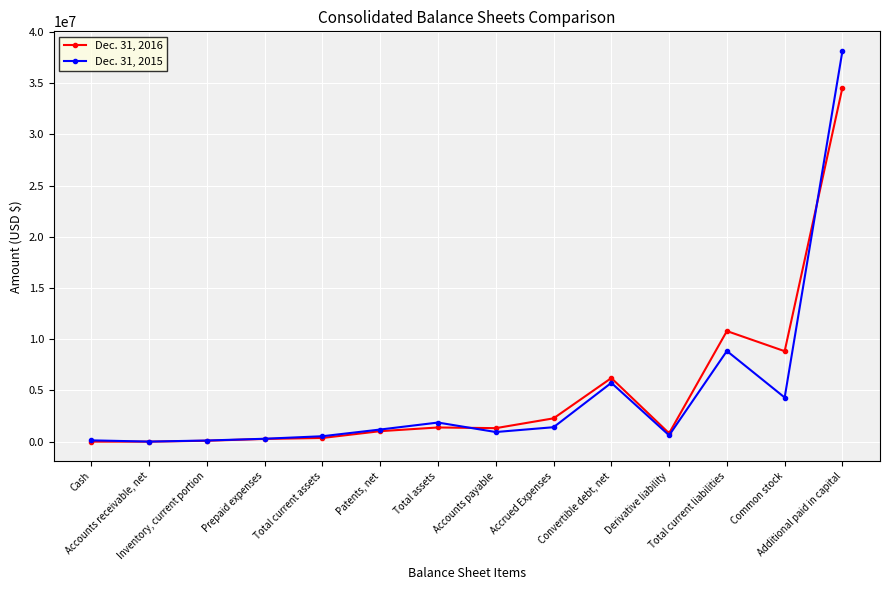

List the labels in order of Dec. 31, 2015 value, largest first.

Additional paid in capital, Total current liabilities, Convertible debt, net, Common stock, Total assets, Accrued Expenses, Patents, net, Accounts payable, Derivative liability, Total current assets, Prepaid expenses, Cash, Inventory, current portion, Accounts receivable, net